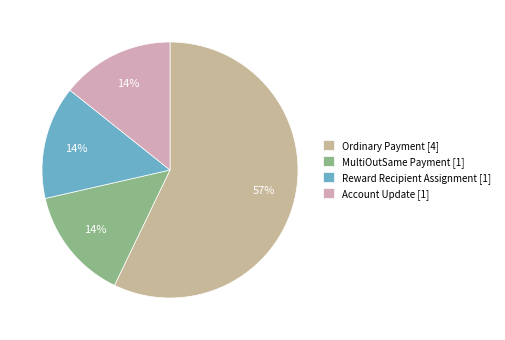

Is there a majority slice in this chart?

Yes